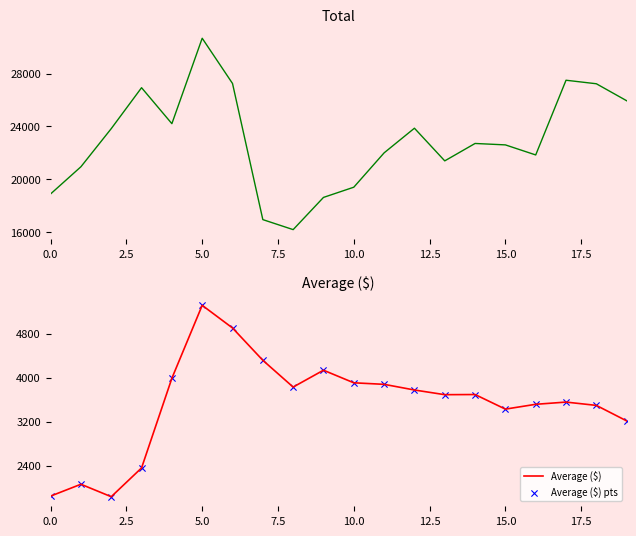

Which series contains the lowest Y value?

Average ($)